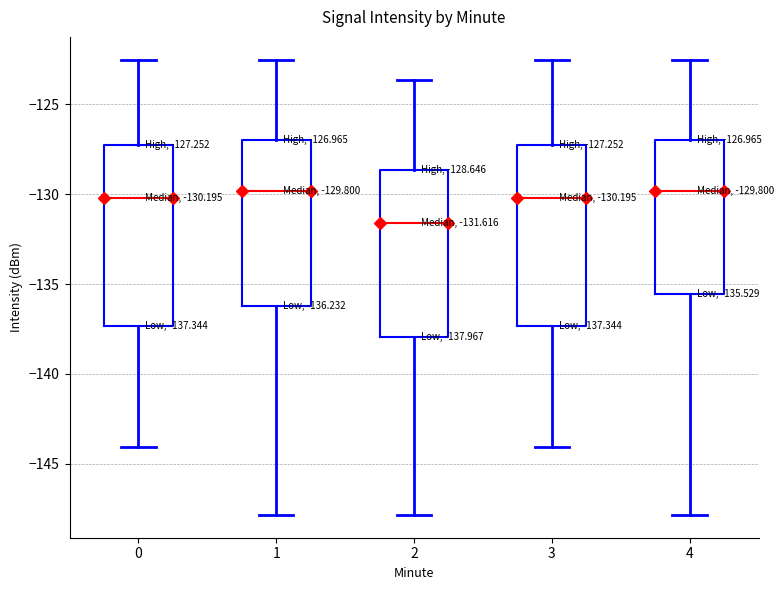

Which box has the lowest median line?

2